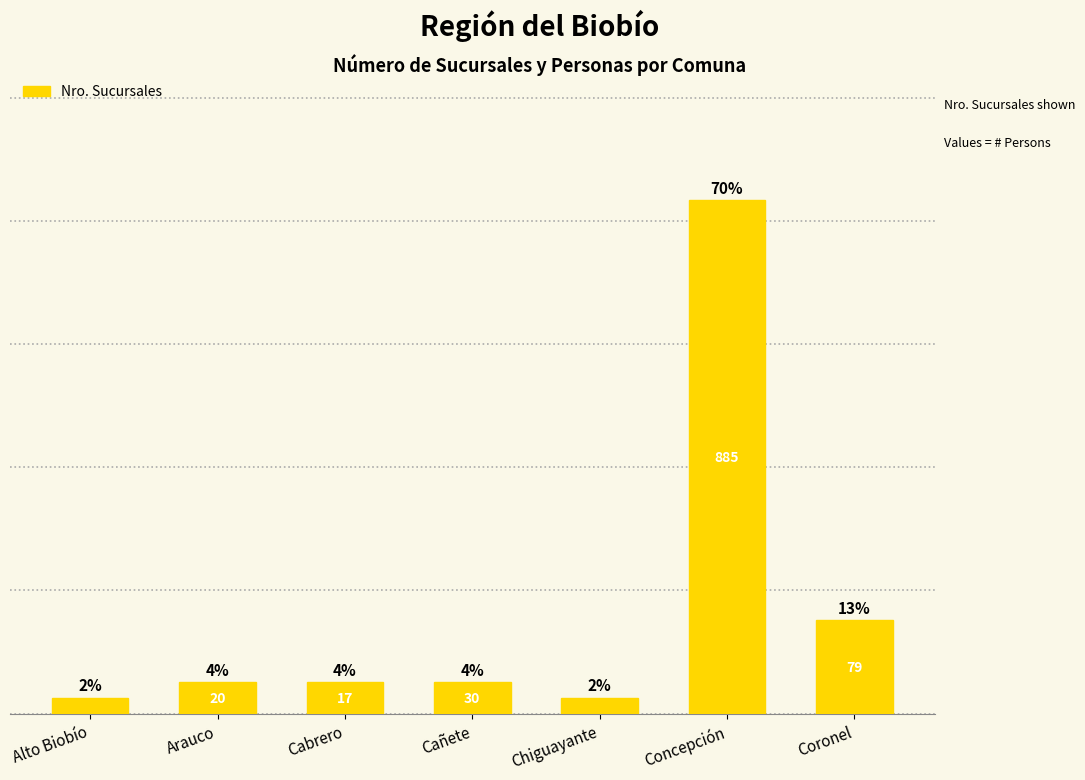

What is the label of the 4th bar from the left?

Cañete